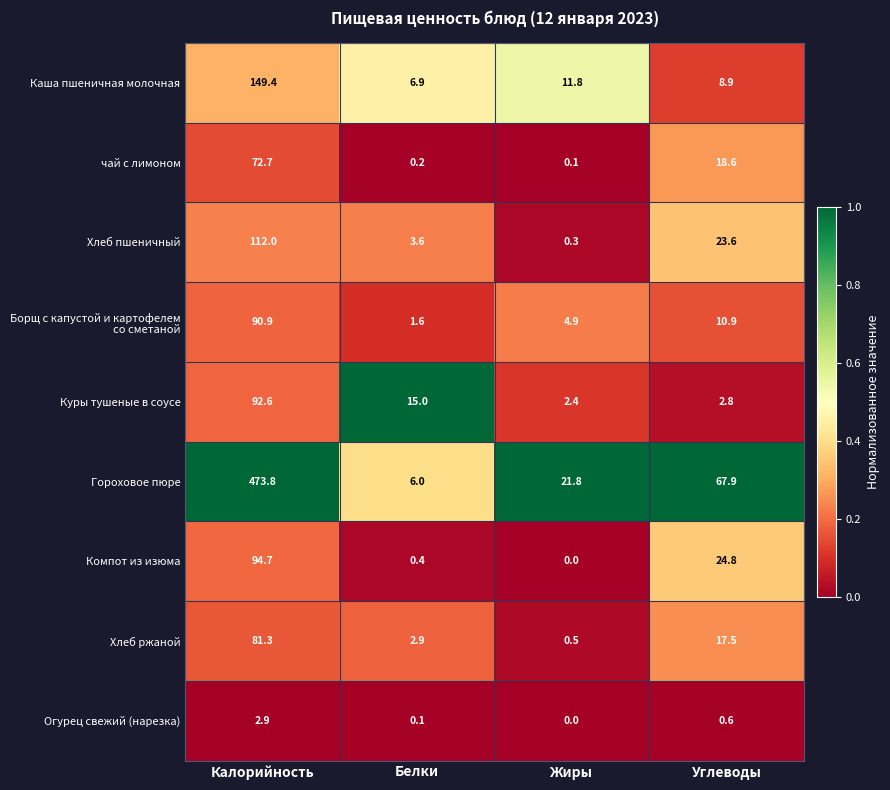

At which category is the sum across all series the highest?

Калорийность